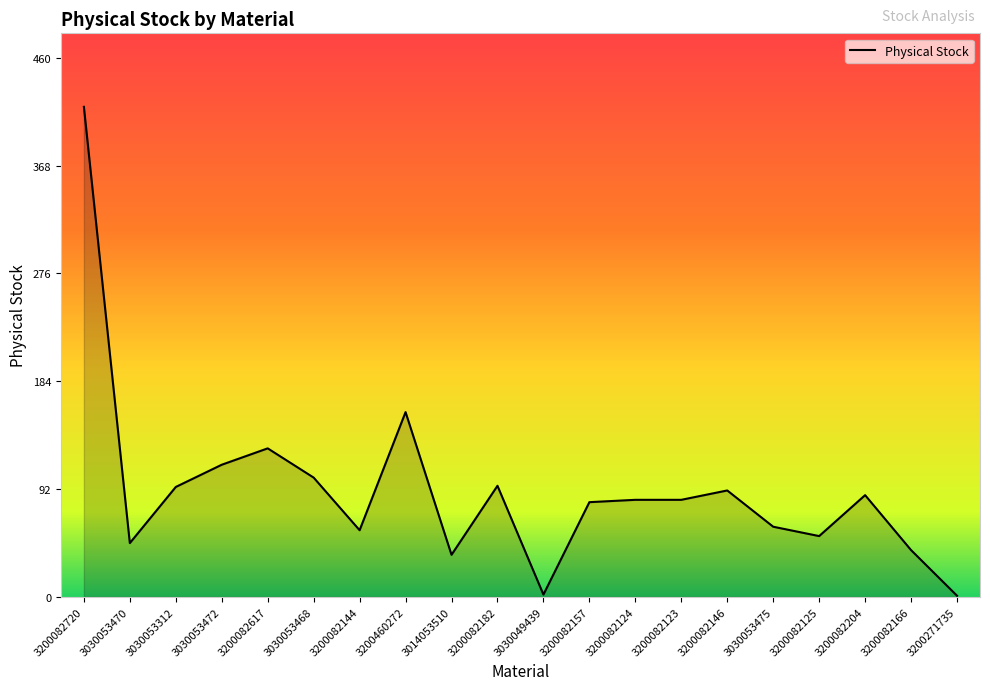

What is the difference between the values at 3030053472 and 3200082204?

26